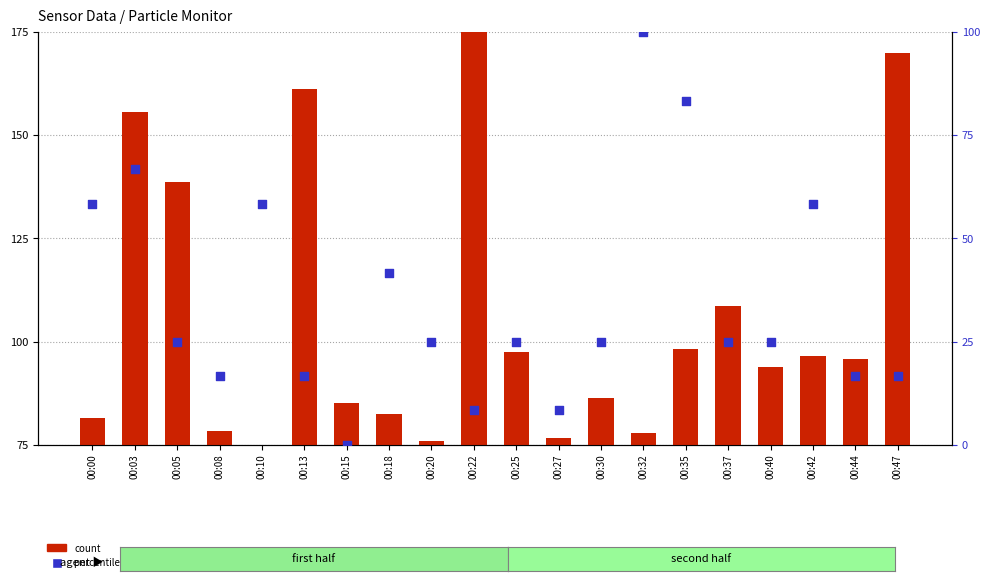

At which category is the sum across all series the highest?

00:03